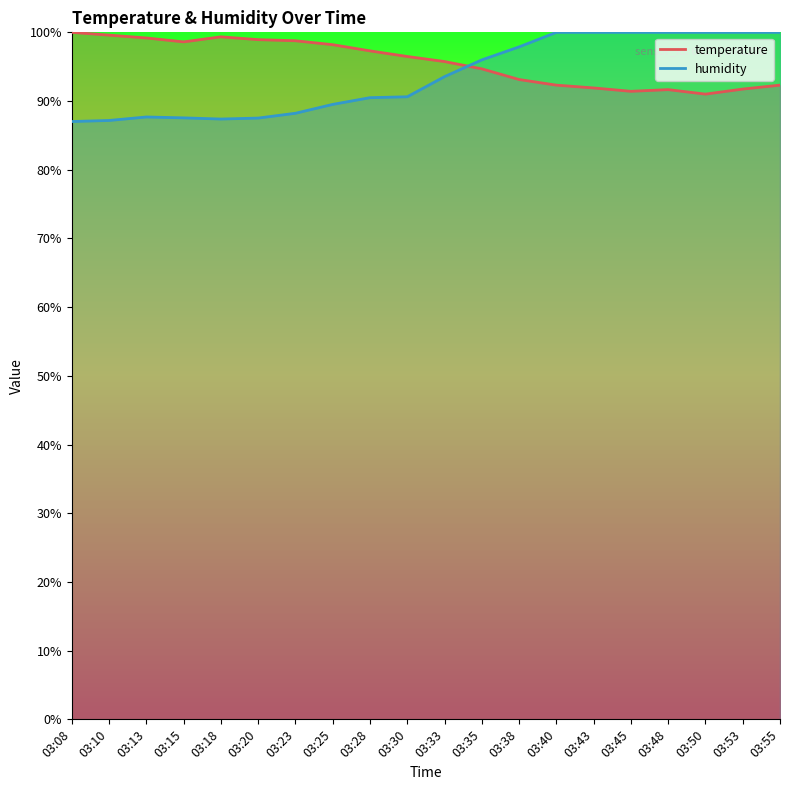

What is the difference between the humidity values at 03:40 and 03:18?

12.6